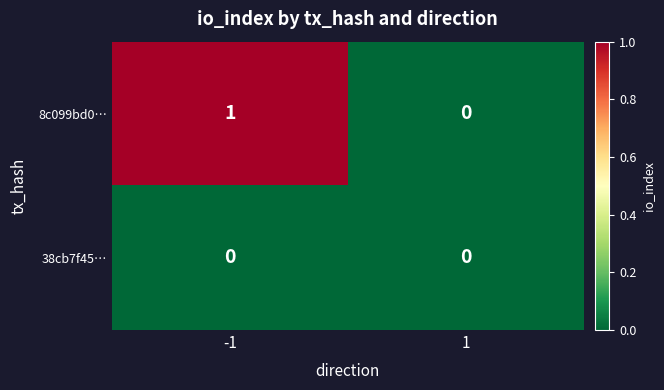

Which series has the largest range (max minus min)?

8c099bd0…